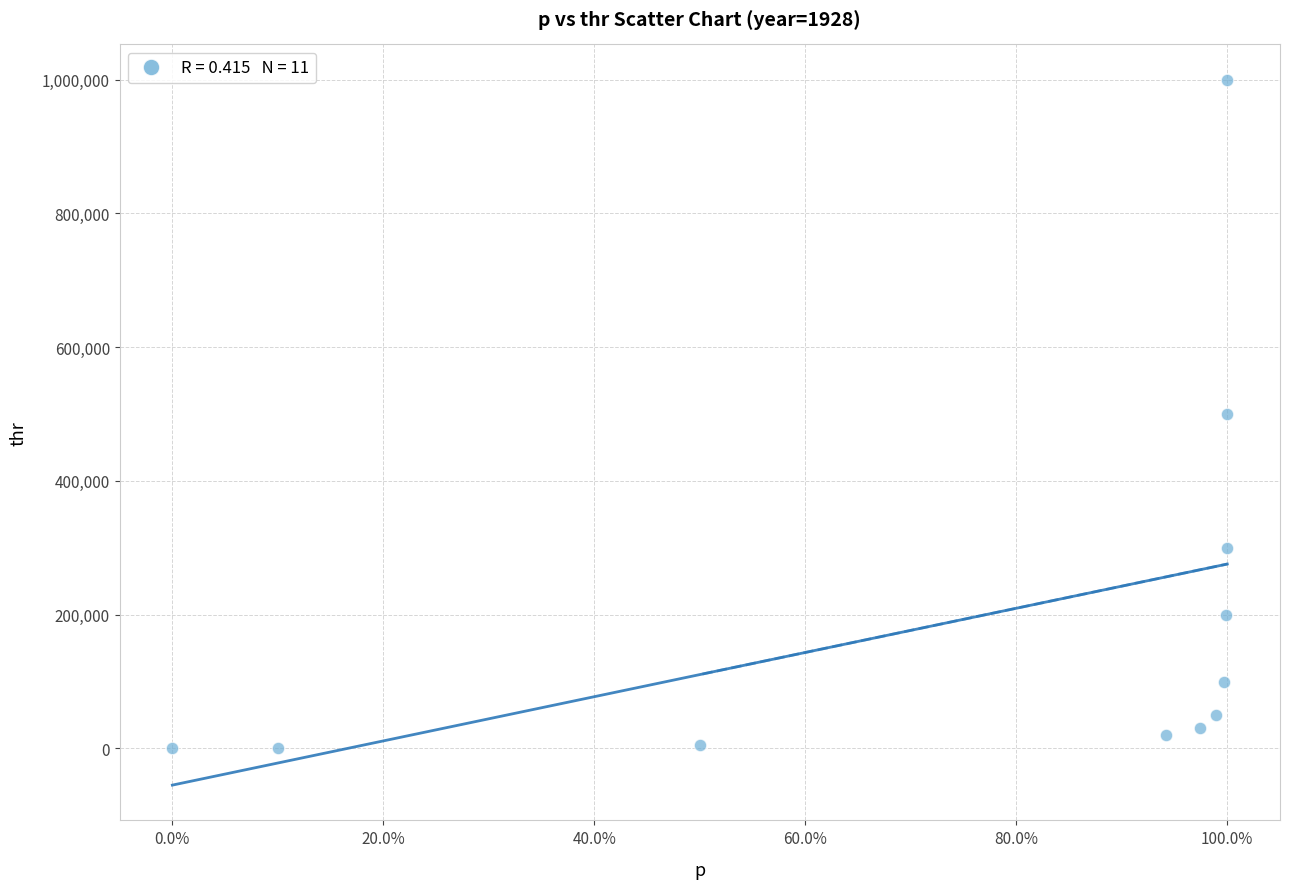

What is the range of Y values (max minus min)?

1000000.0